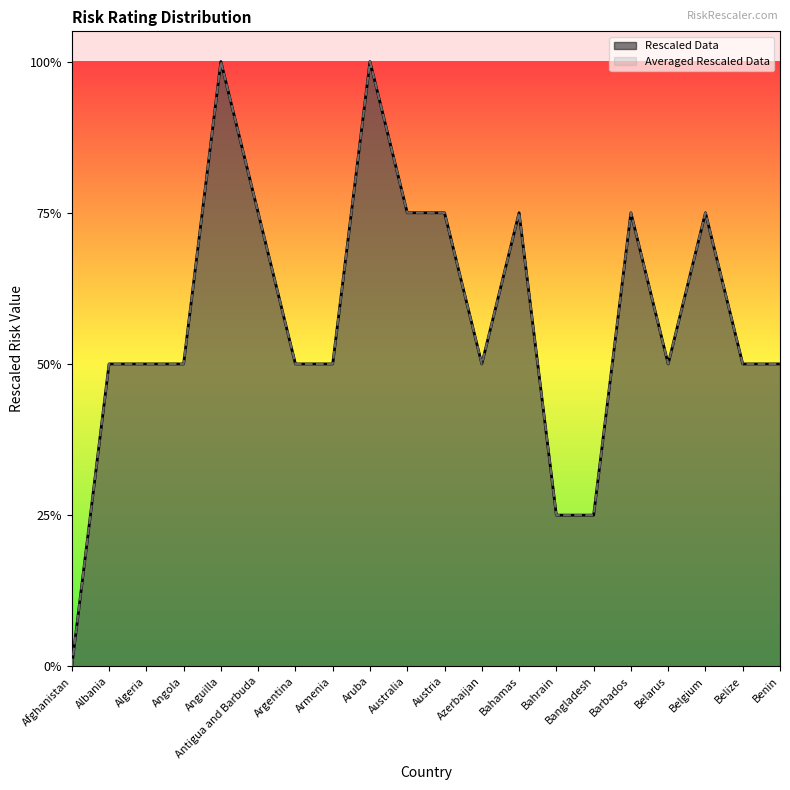

What is the label of the 20th point from the left?

Benin